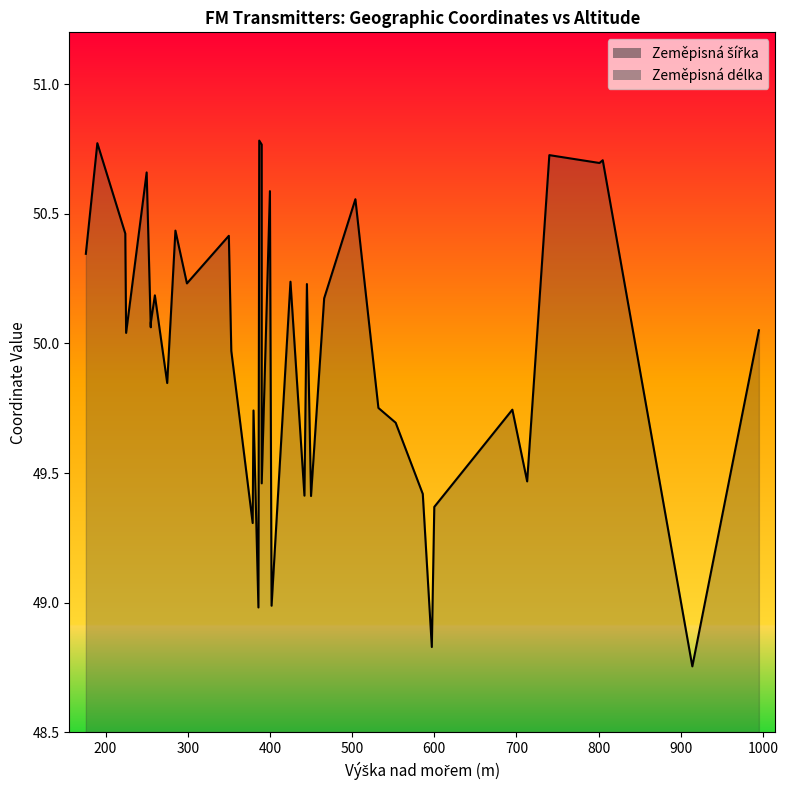

What is the difference between the maximum and minimum values in the Zeměpisná délka series?

5.6